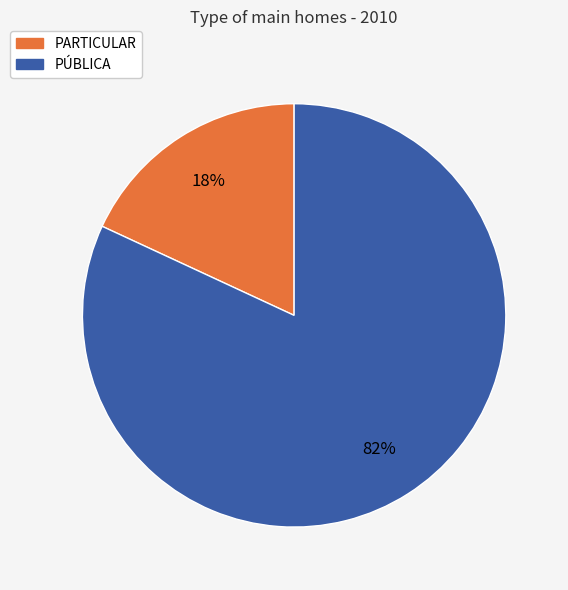

Which has a higher value, PARTICULAR or PÚBLICA?

PÚBLICA